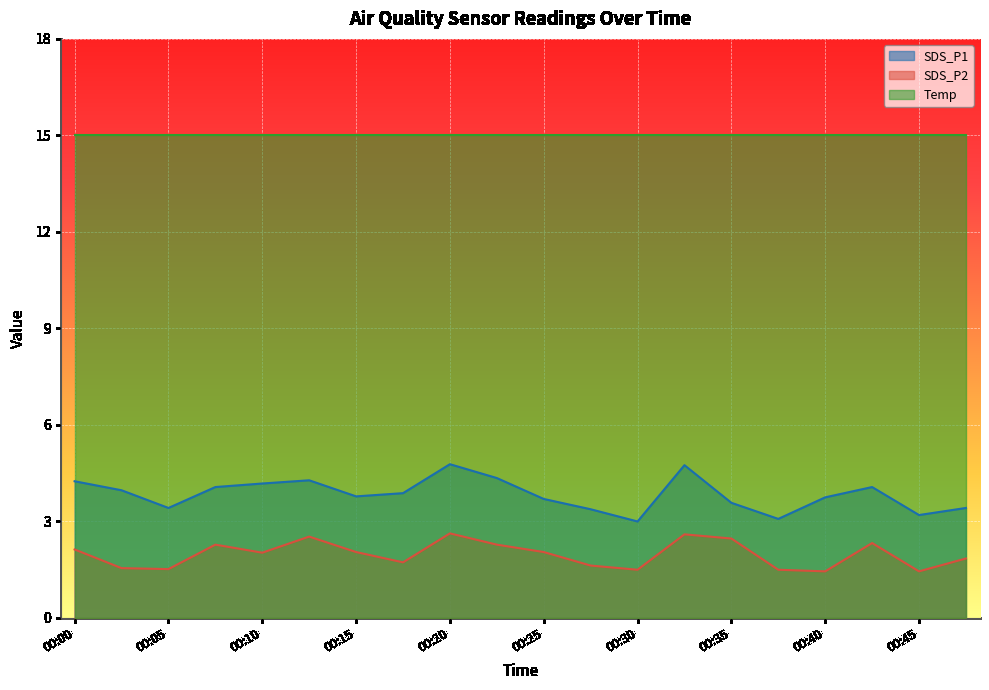

The SDS_P1 series shows 2.2 at 00:10. True or false?

False